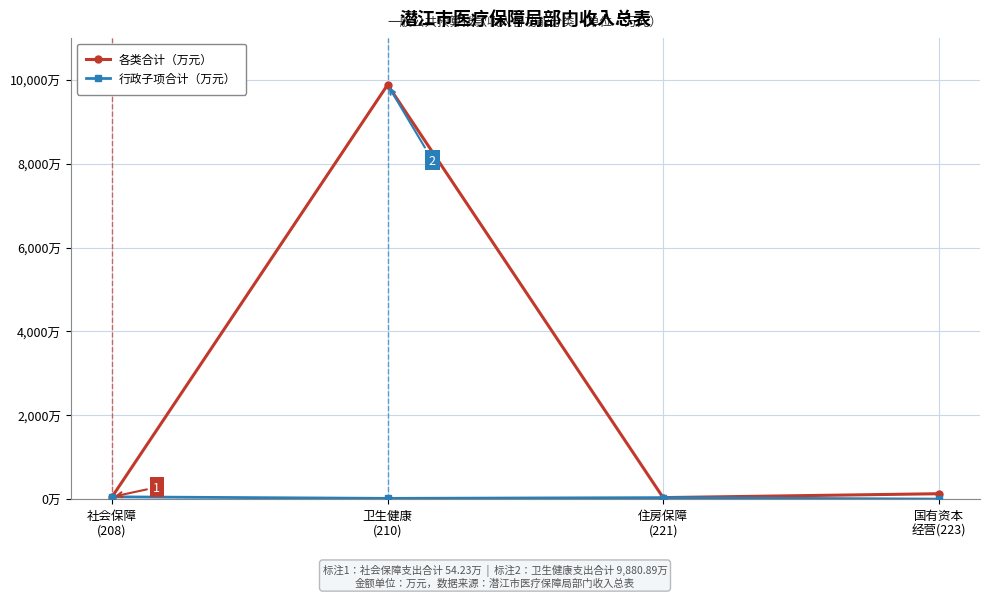

At which label does 各类合计（万元） reach its peak?

卫生健康
(210)